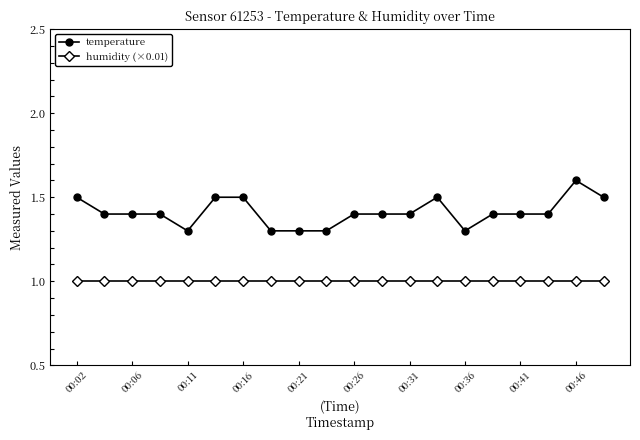

How many lines are shown in the chart?

2